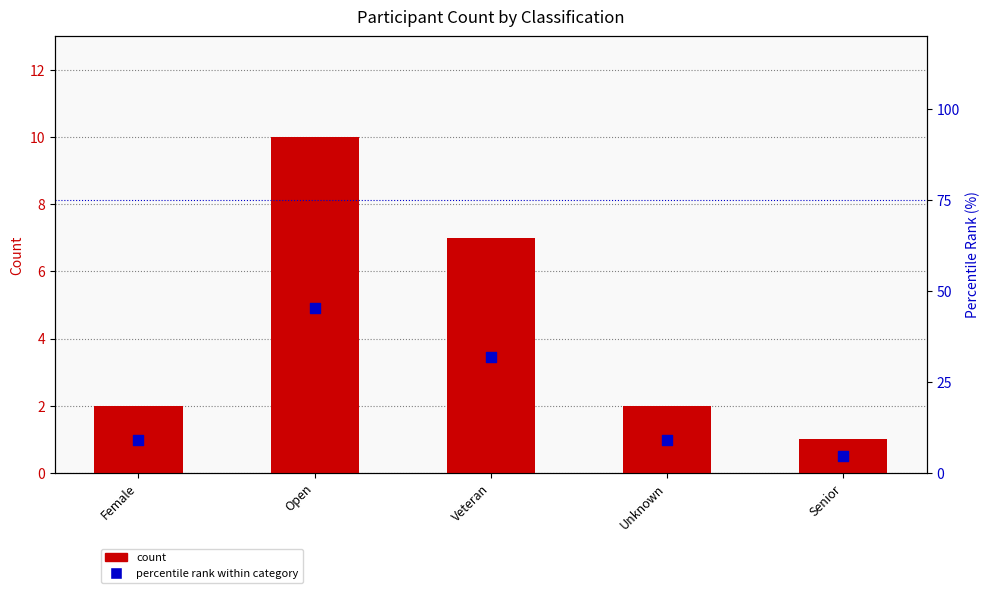

Which series reaches the maximum Y coordinate?

percentile rank within category